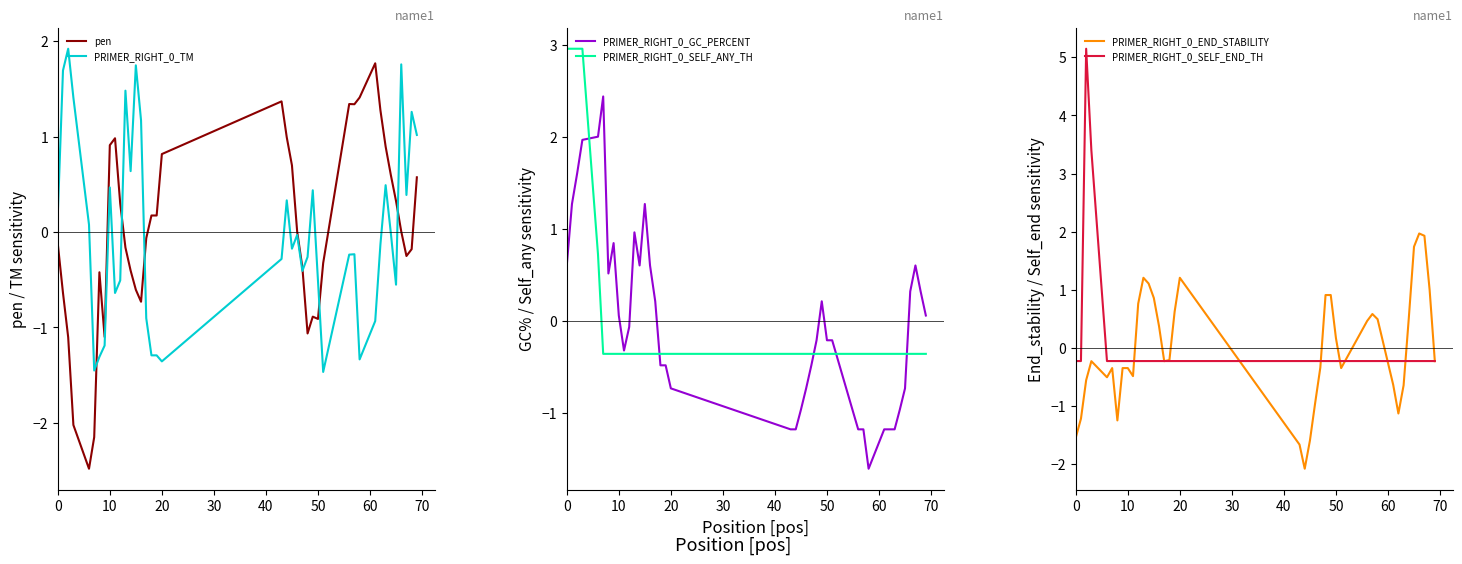

What is the minimum value for pen?

-2.5